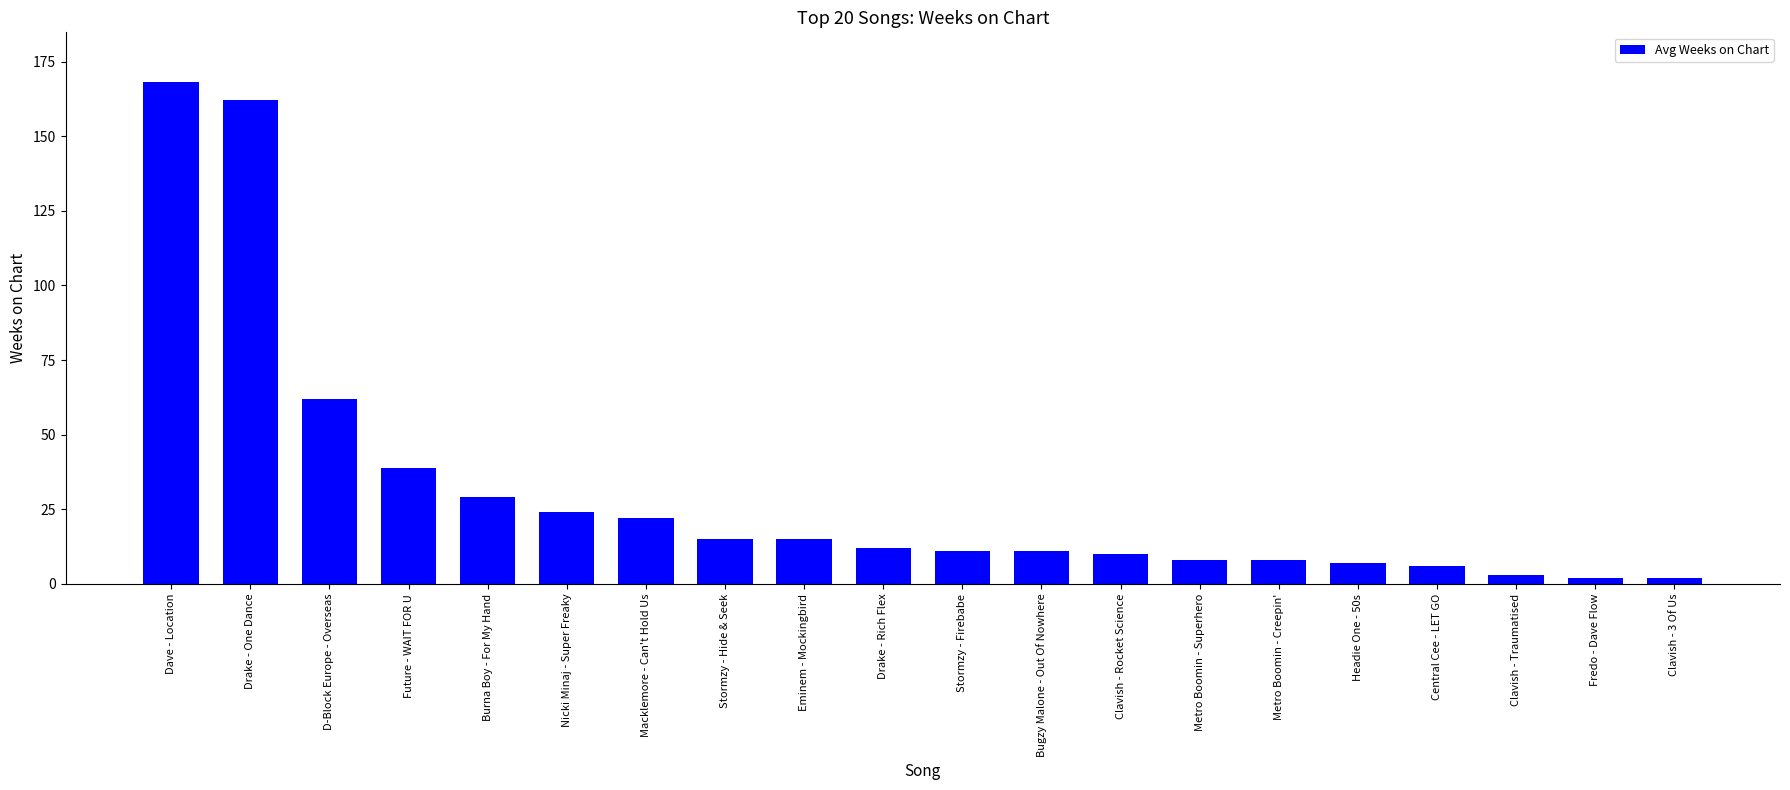

What is the label of the 4th bar from the right?

Central Cee - LET GO